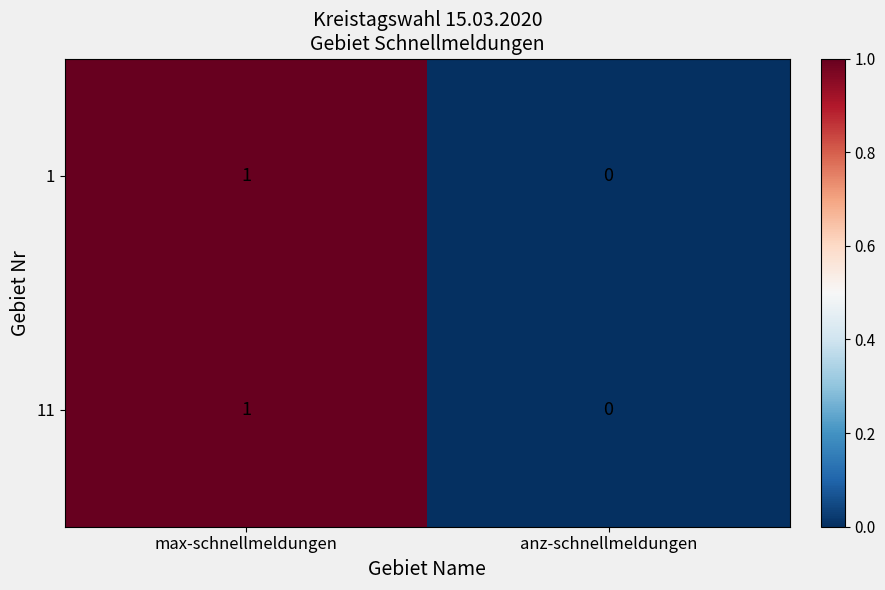

The 11 series shows 2 at max-schnellmeldungen. True or false?

False